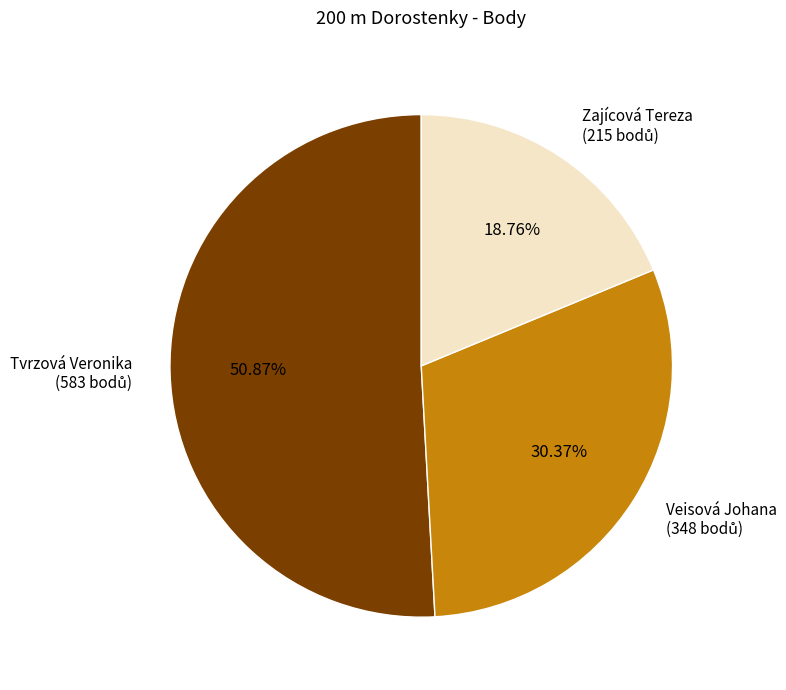

Which slice is the smallest?

Zajícová Tereza